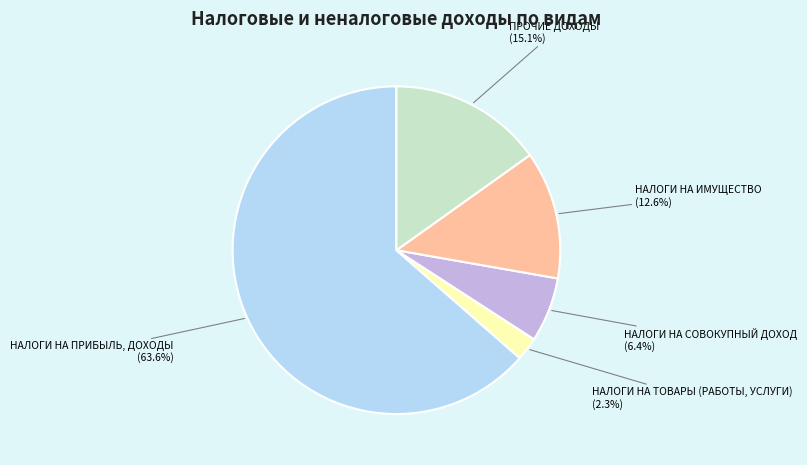

Is there any slice that represents more than half of the pie?

Yes